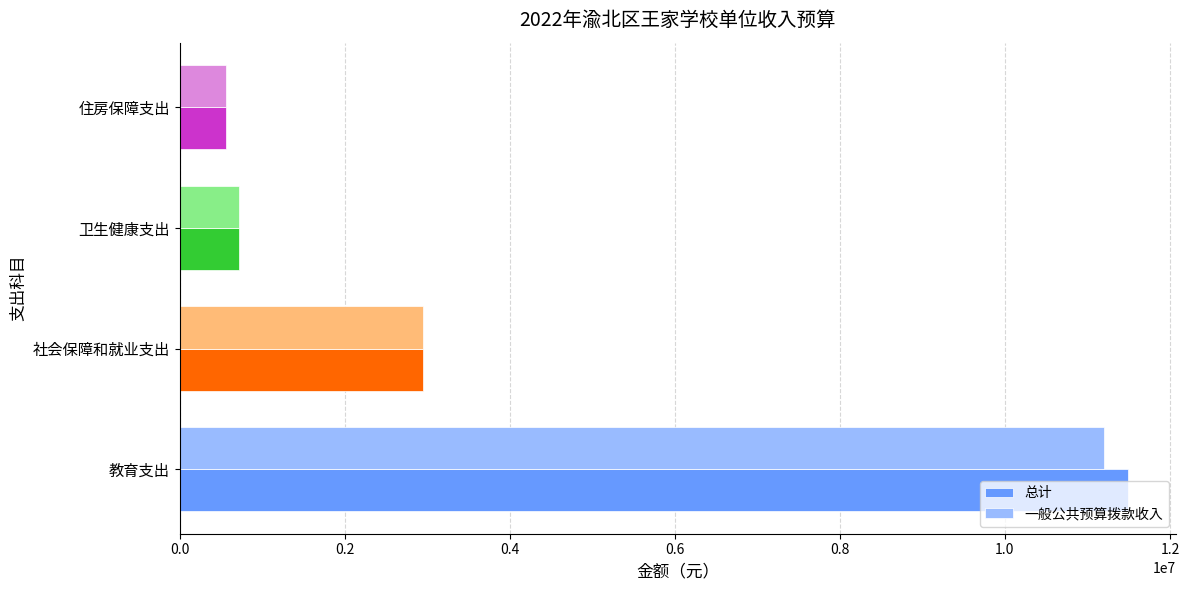

What is the maximum value for 一般公共预算拨款收入?

11197833.9